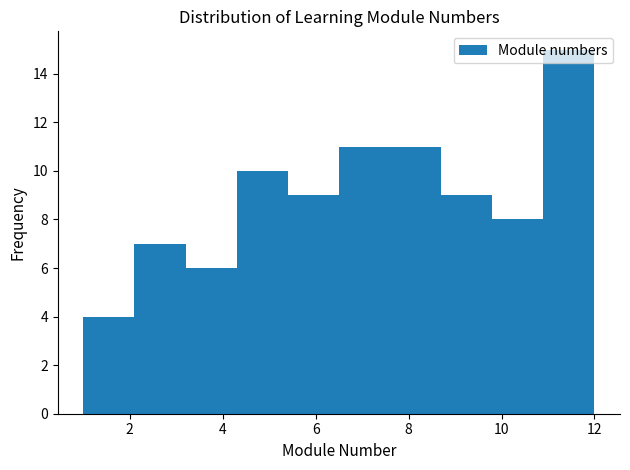

How tall is the bar that spans 2.1 to 3.2 on the x-axis? Neither the bar edges nor the heights are printed on the chart, so give them approximately, as read against the axes.

7